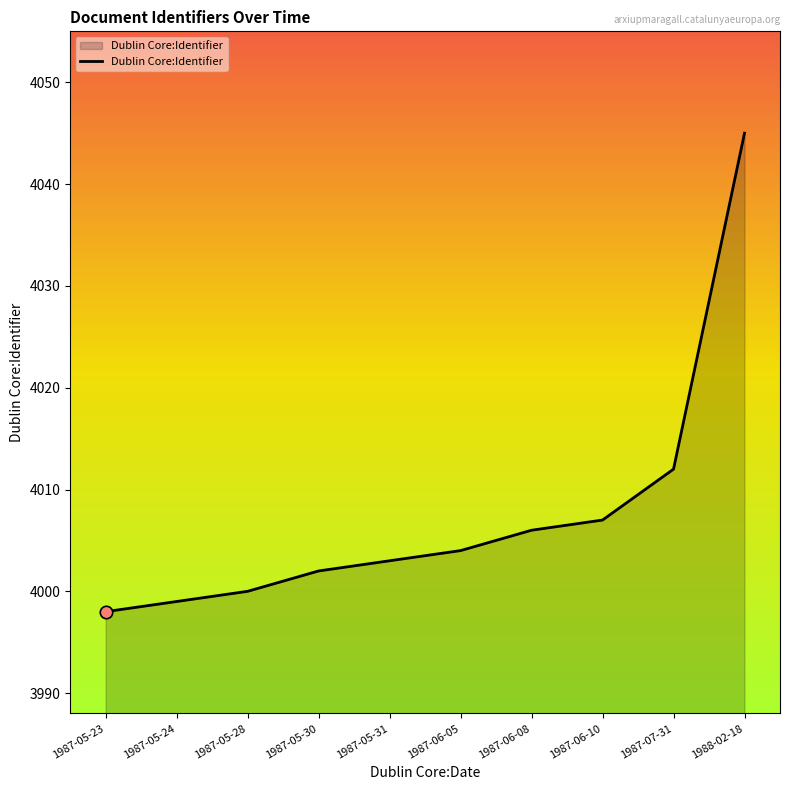

Between 1987-05-31 and 1987-05-24, which is larger?

1987-05-31